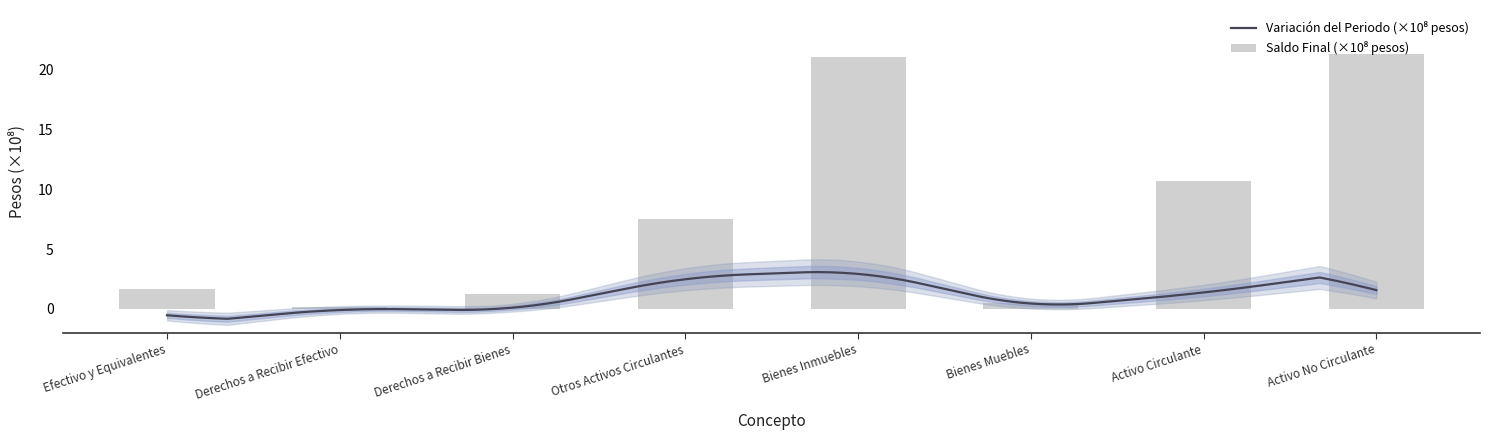

What position from the left is Bienes Muebles?

6